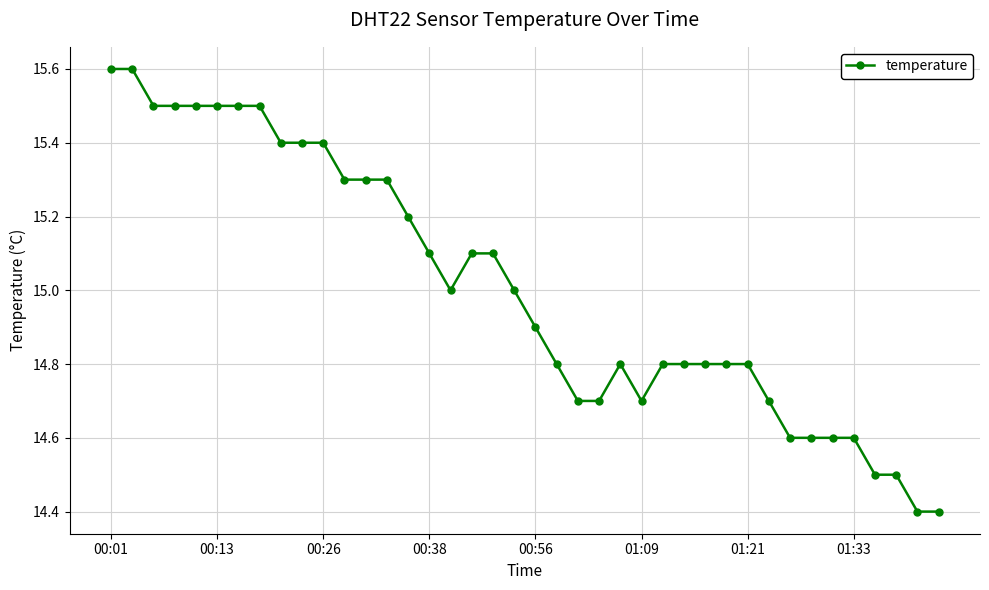

What is the sum of all values?

600.3